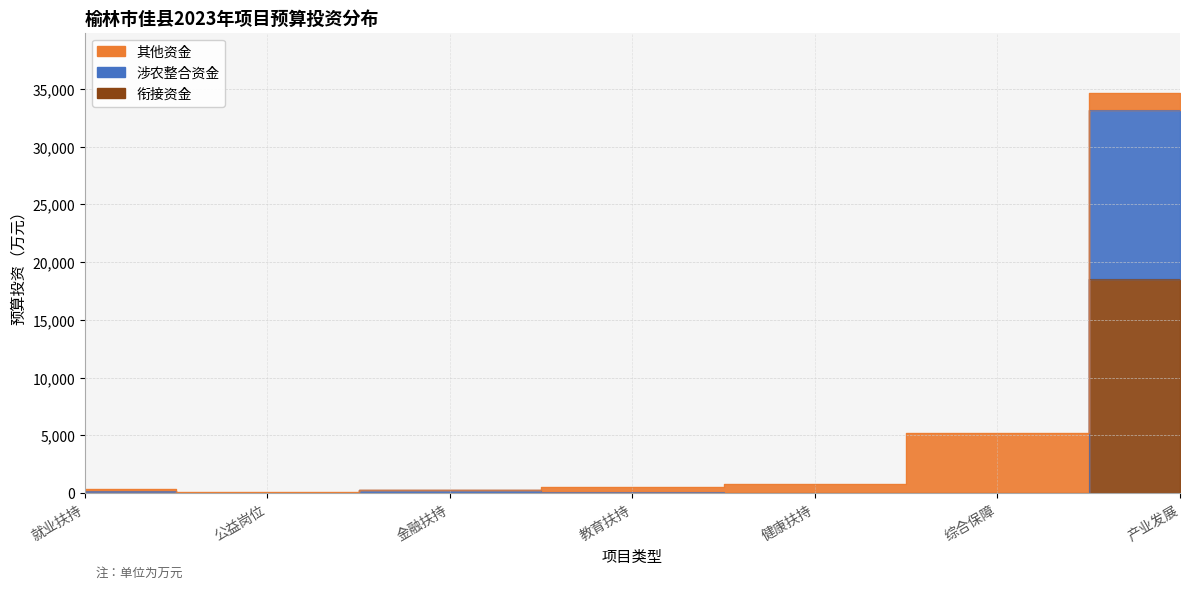

At which label does 涉农整合资金 first exceed 116?

就业扶持